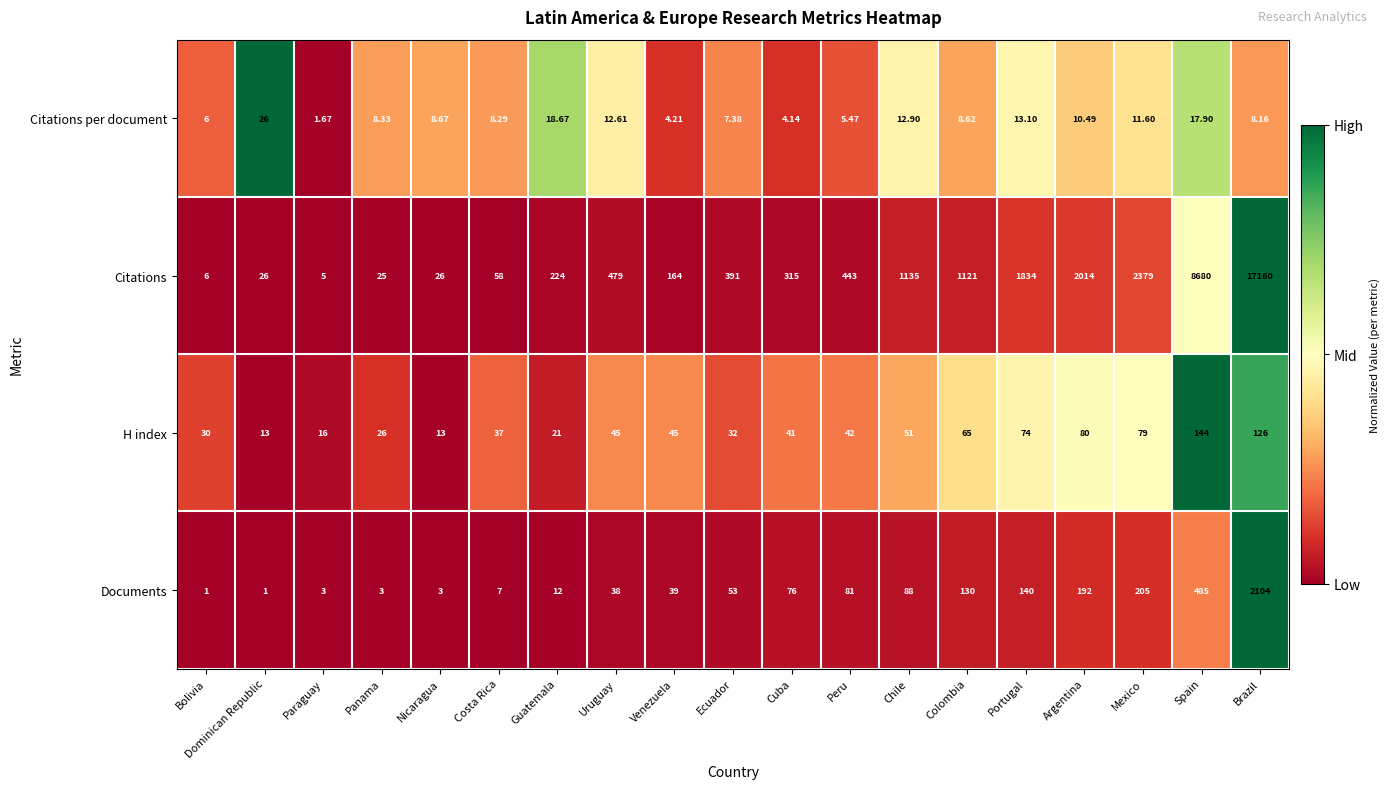

Is the value of H index at Argentina greater than the value of Citations per document at Spain?

Yes